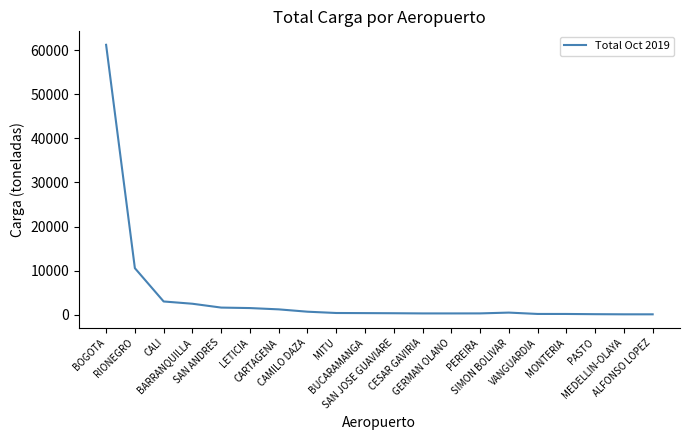

What is the maximum value shown in the chart?

61186.9